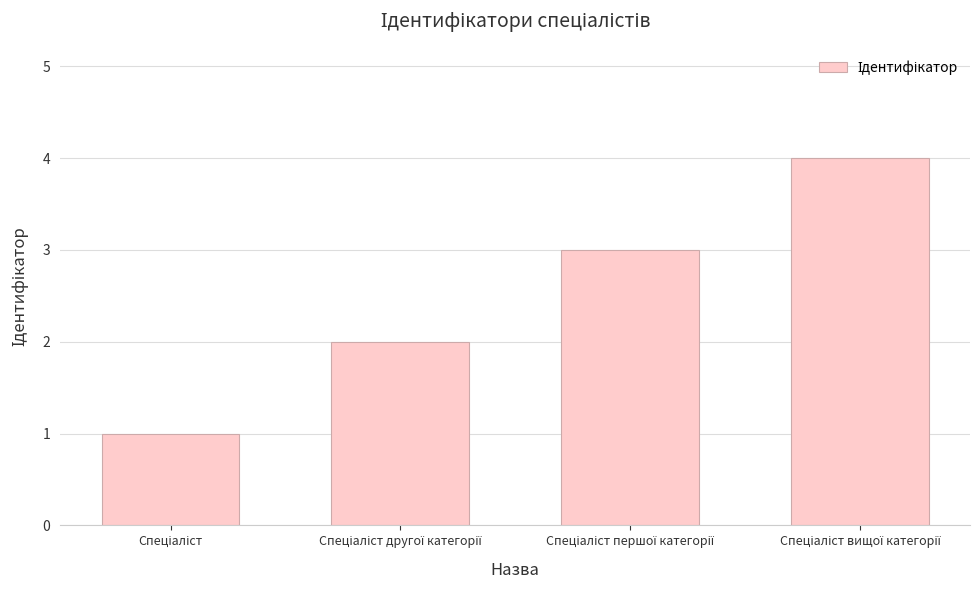

What is the sum of all values?

10